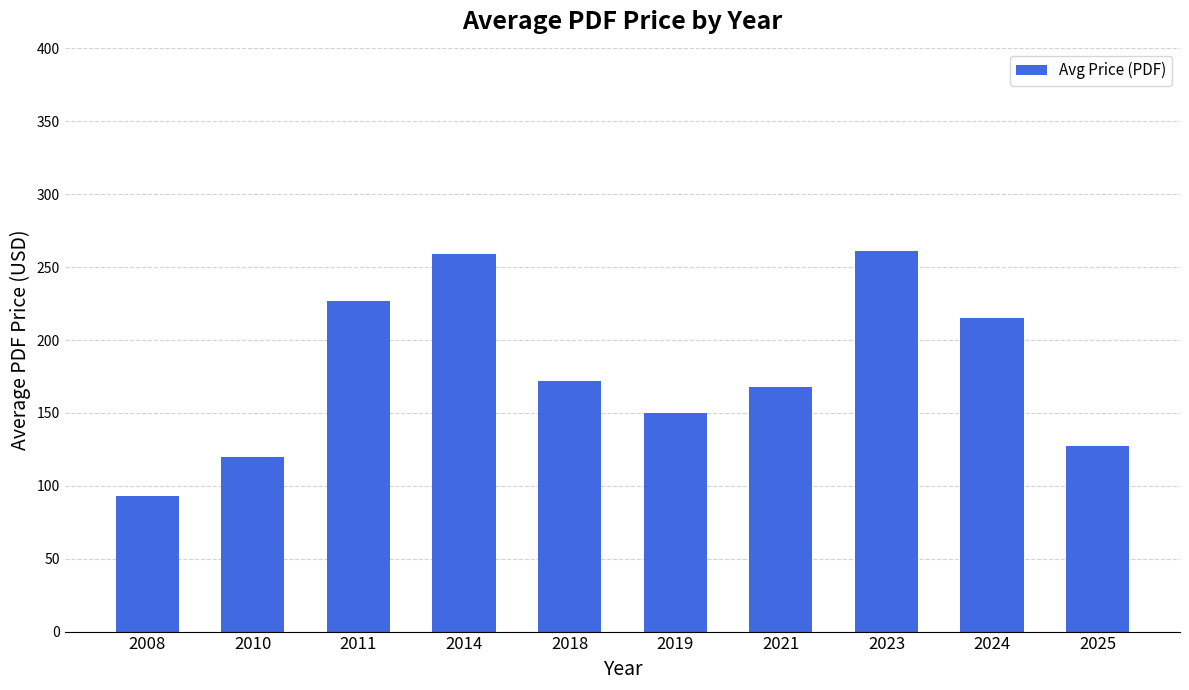

At which category does the chart reach its minimum across all series?

2008